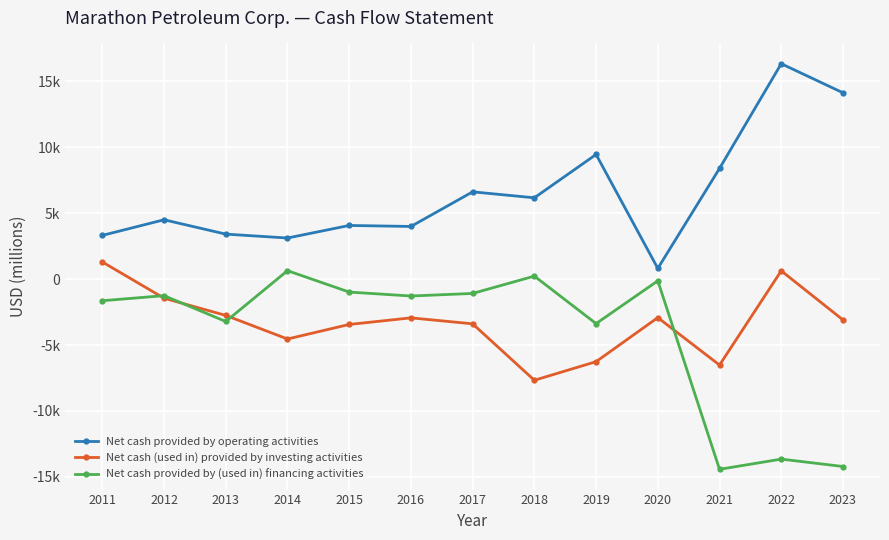

Which series changed the most between 2017 and 2022?

Net cash provided by (used in) financing activities